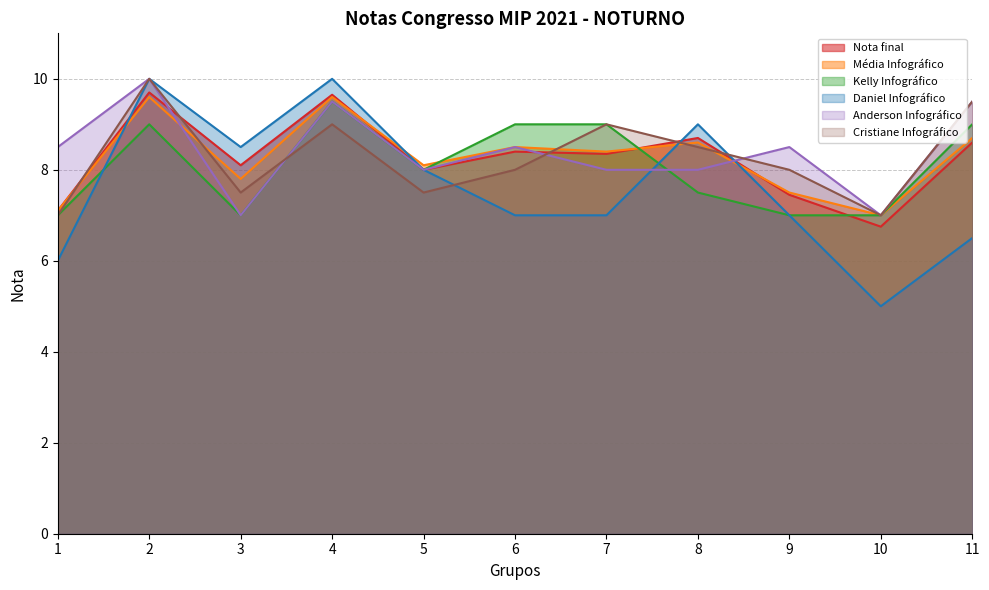

True or false: Anderson Infográfico has a value of 11.3 at 1.

False